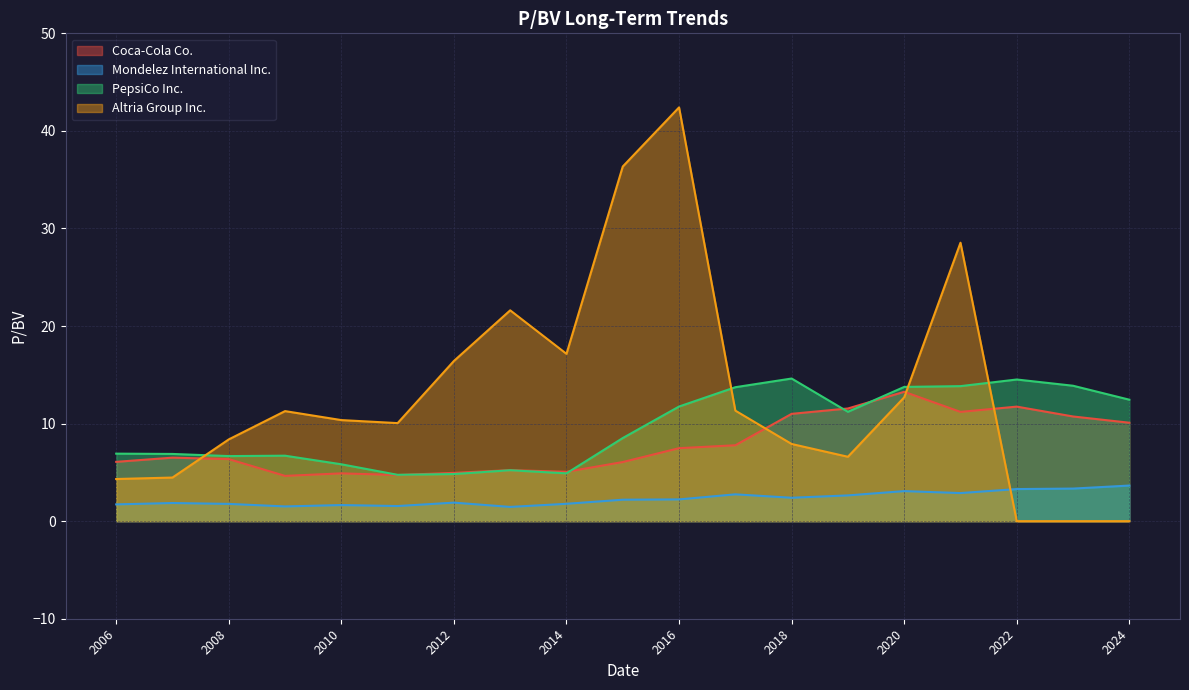

Read the PepsiCo Inc. value at 2022.

14.5